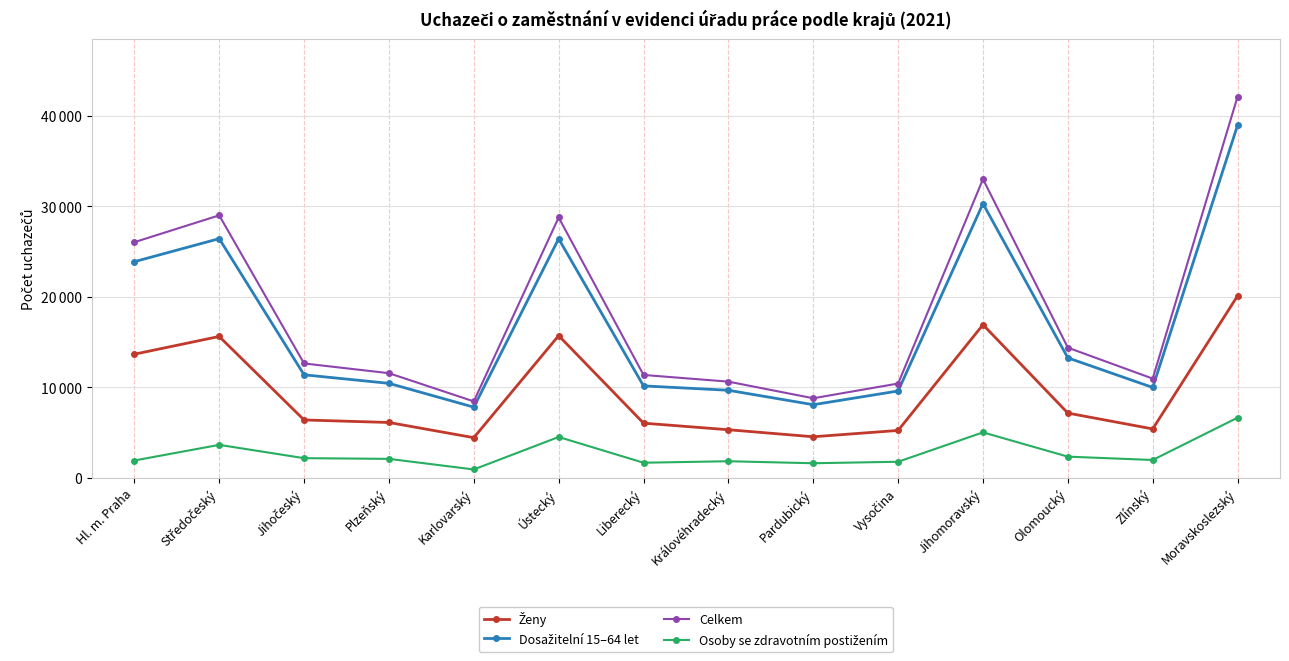

Does the chart display data point markers on the line(s)?

Yes